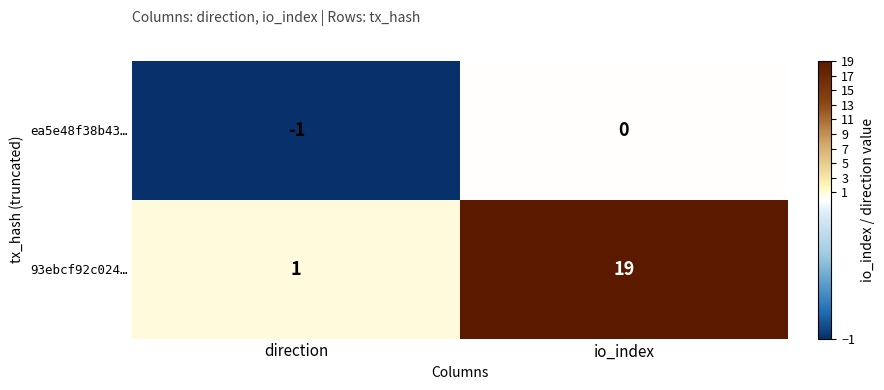

What is the difference between the 93ebcf92c024… values at io_index and direction?

18